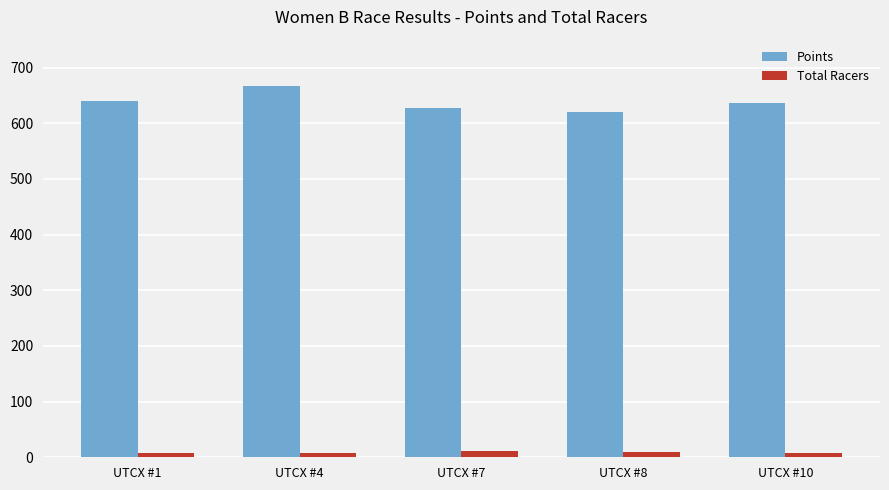

What is the difference between the maximum and minimum values in the Points series?

46.2